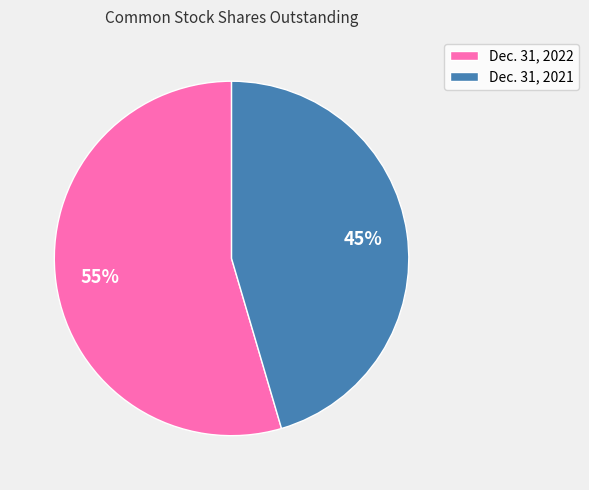

To the nearest percent, what is the combined percentage of Dec. 31, 2022 and Dec. 31, 2021?

100%